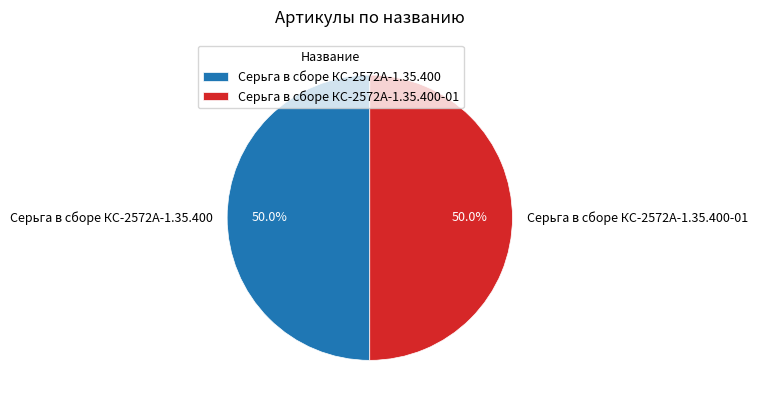

Approximately how many times larger is the value at Серьга в сборе КС-2572А-1.35.400-01 compared to Серьга в сборе КС-2572А-1.35.400?

1.0